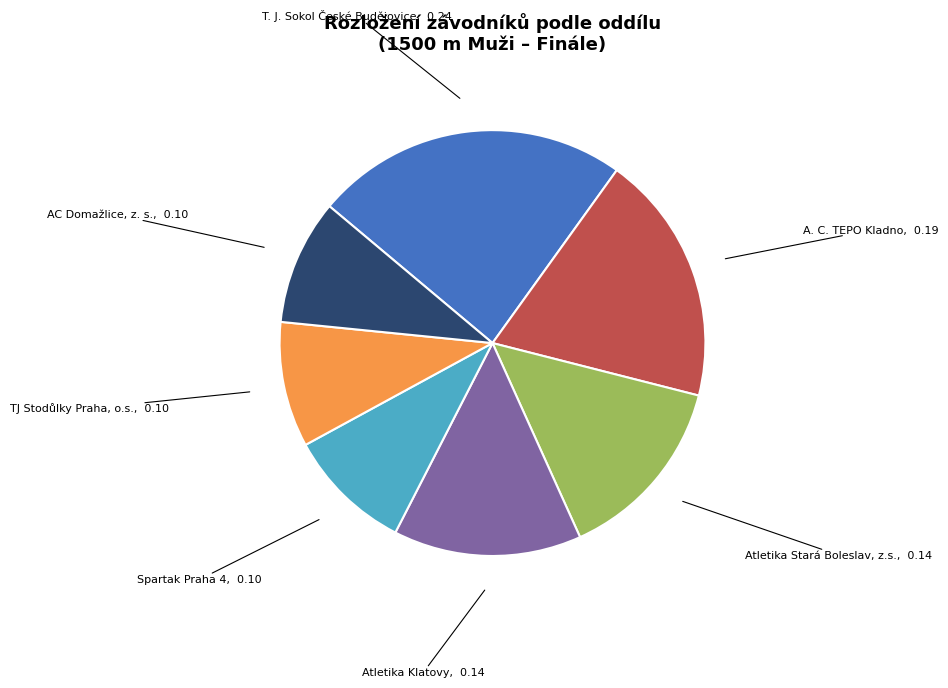

Does any single category account for the majority?

No